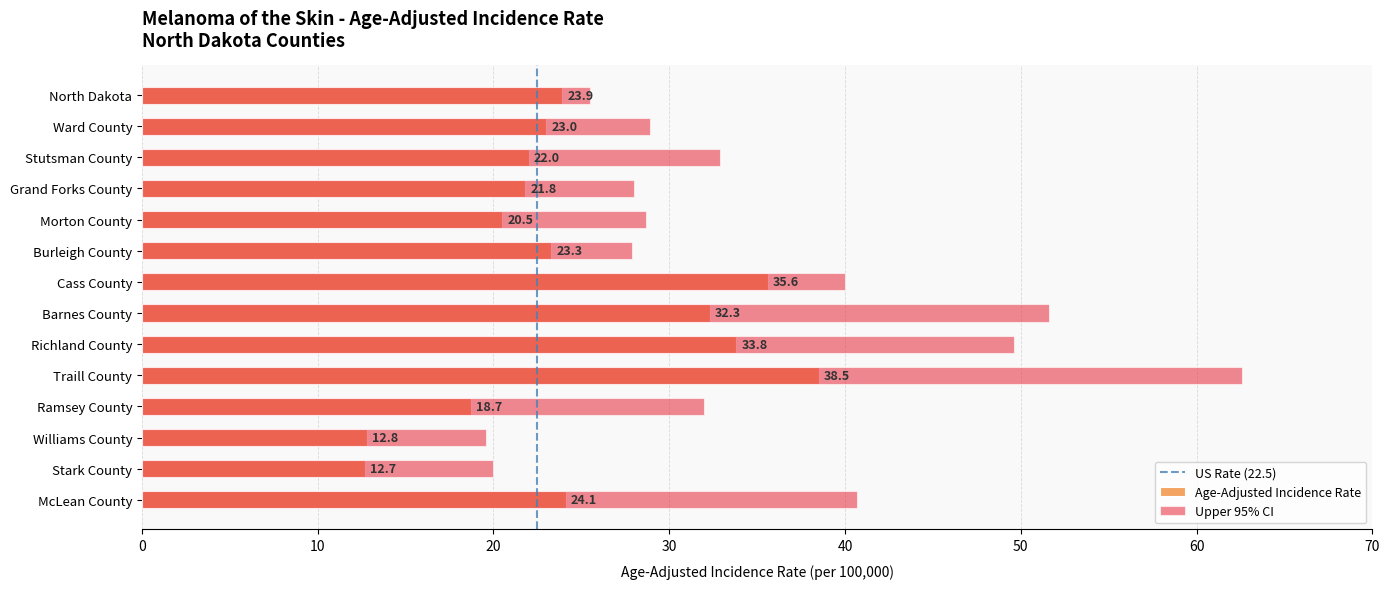

At how many categories does at least one series exceed 57?

1